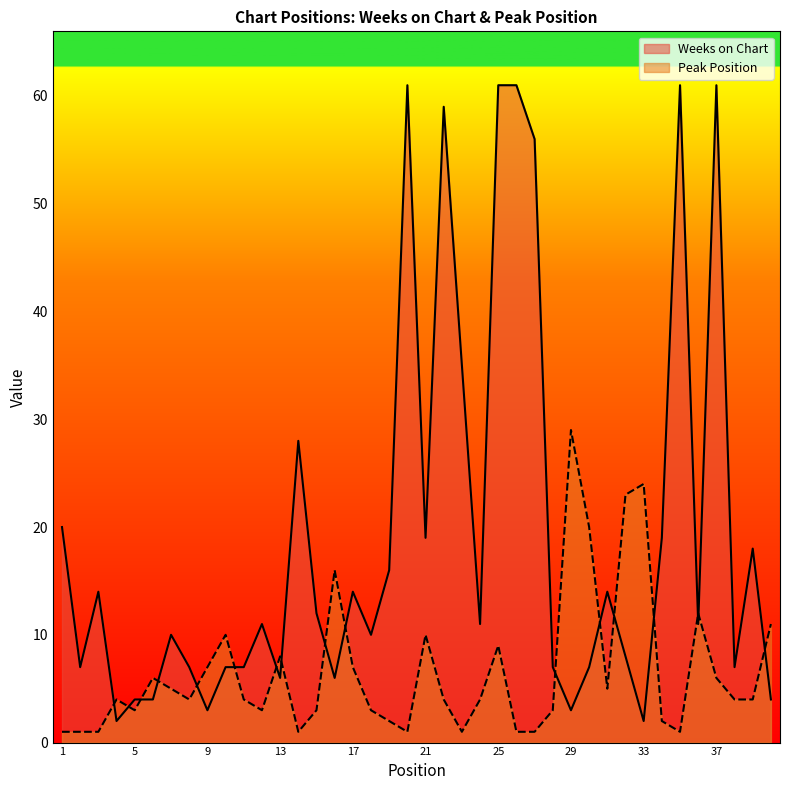

Rank the series by their average value, from highest to lowest.

Weeks on Chart, Peak Position